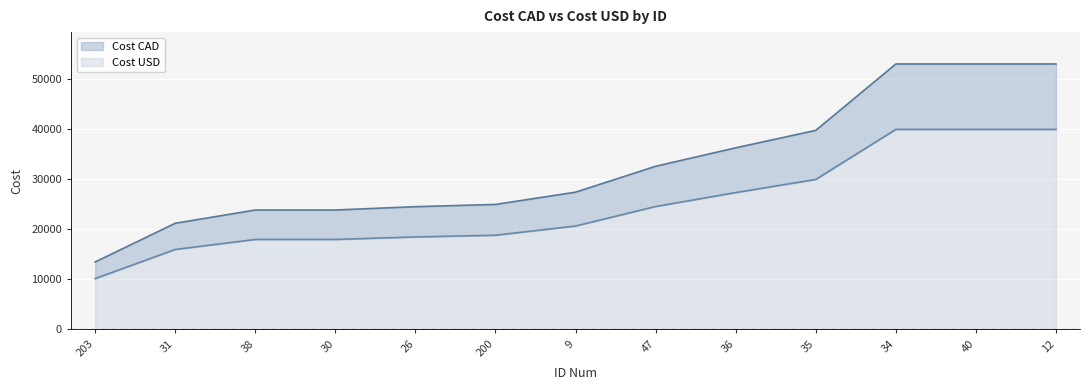

Which label corresponds to the smallest value in the chart?

203